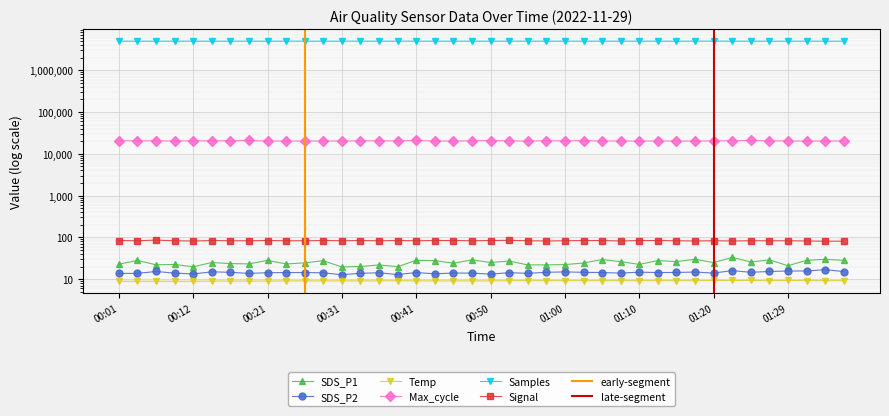

What is the difference between the SDS_P2 values at 00:16 and 00:48?

0.6